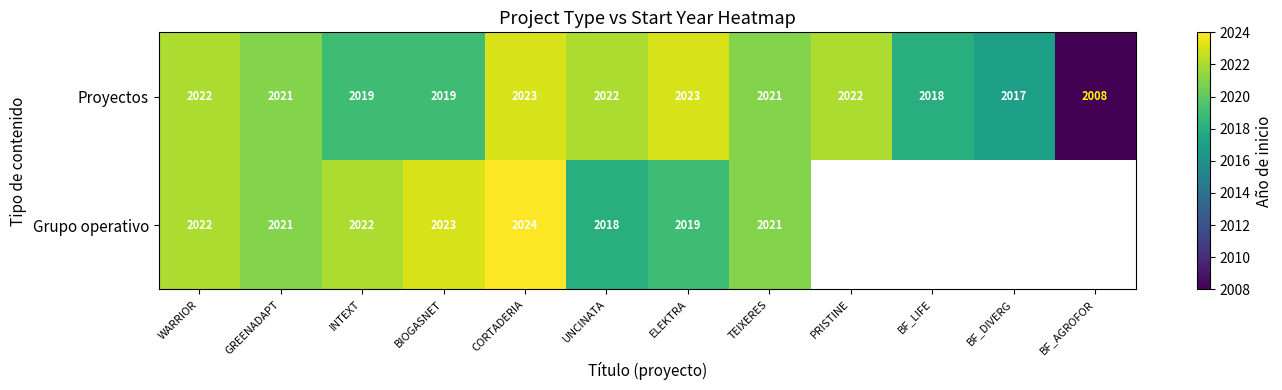

Which category has the lowest value in the Proyectos series?

BF_AGROFOR